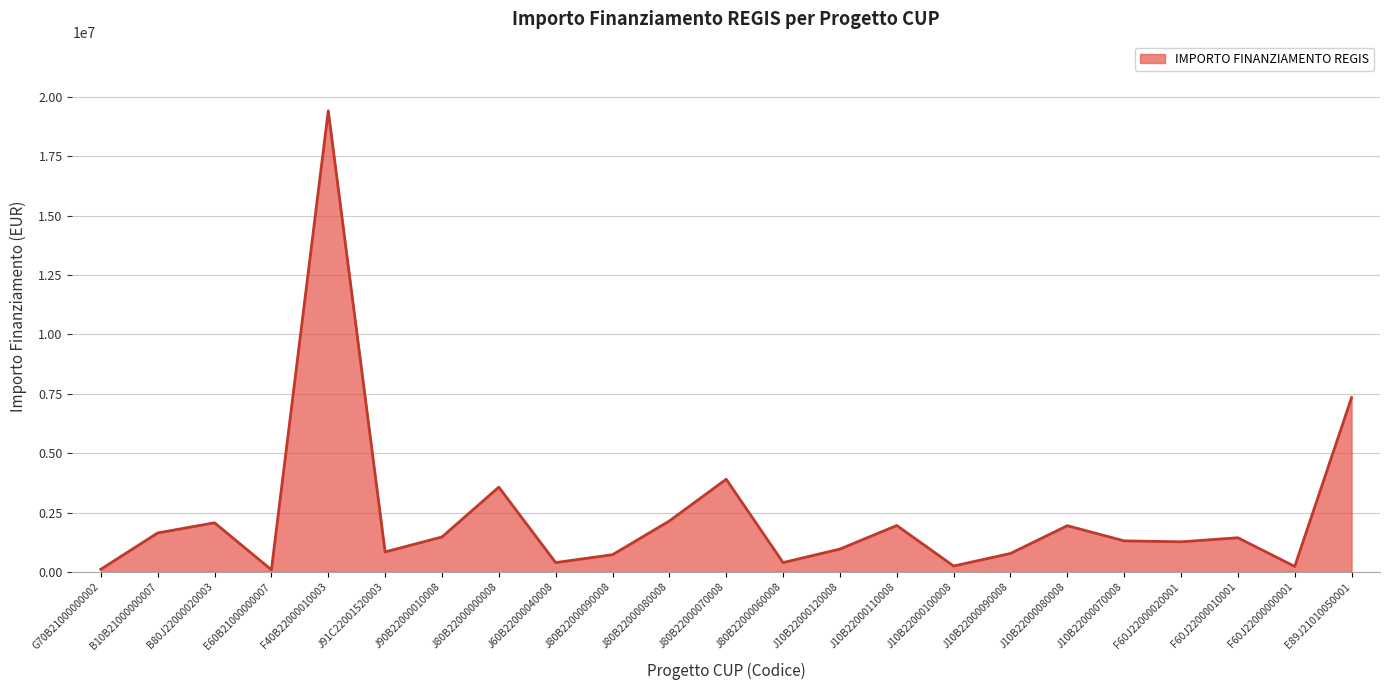

Which has a higher value, J80B22000000008 or J10B22000090008?

J80B22000000008